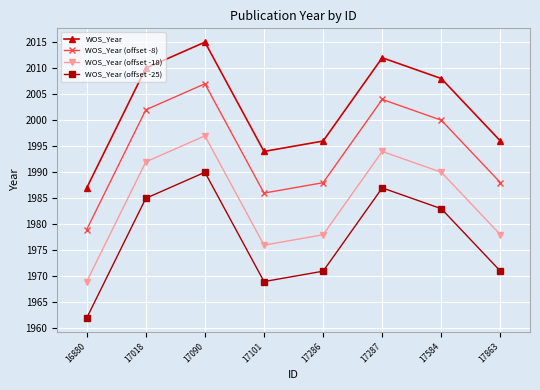

Reading left to right, list all the values displayed in this chart.

WOS_Year: 16880=1987	17018=2010	17090=2015	17101=1994	17286=1996	17287=2012	17584=2008	17863=1996
WOS_Year (offset -8): 16880=1979	17018=2002	17090=2007	17101=1986	17286=1988	17287=2004	17584=2000	17863=1988
WOS_Year (offset -18): 16880=1969	17018=1992	17090=1997	17101=1976	17286=1978	17287=1994	17584=1990	17863=1978
WOS_Year (offset -25): 16880=1962	17018=1985	17090=1990	17101=1969	17286=1971	17287=1987	17584=1983	17863=1971